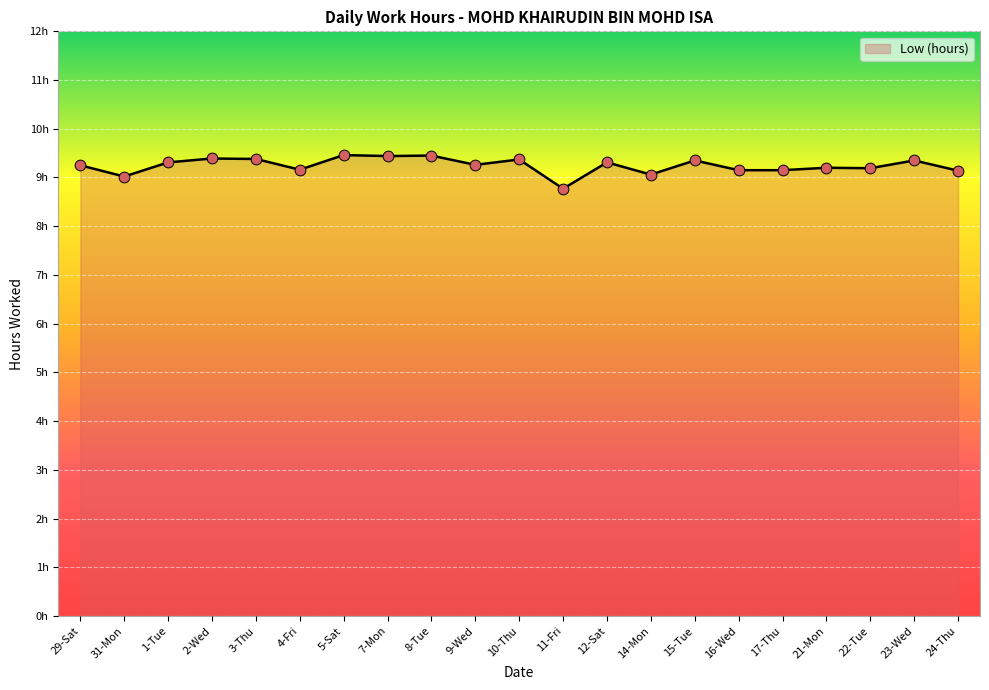

What is the ratio of the value at 4-Fri to the value at 9-Wed?

1.0